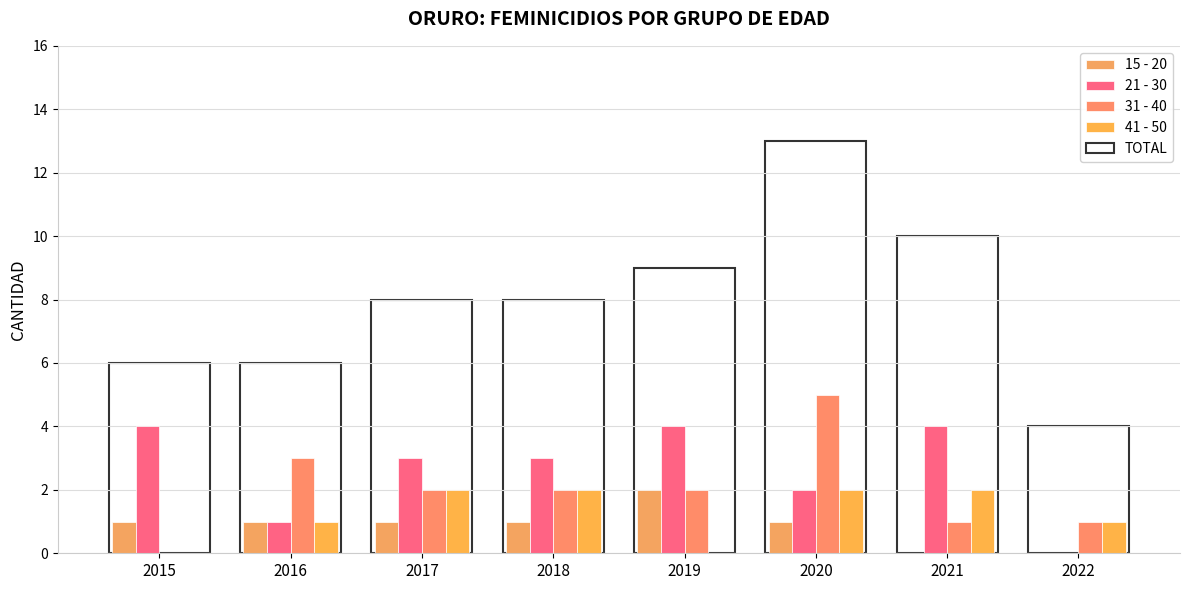

What is the total value across all series at 2015?

11